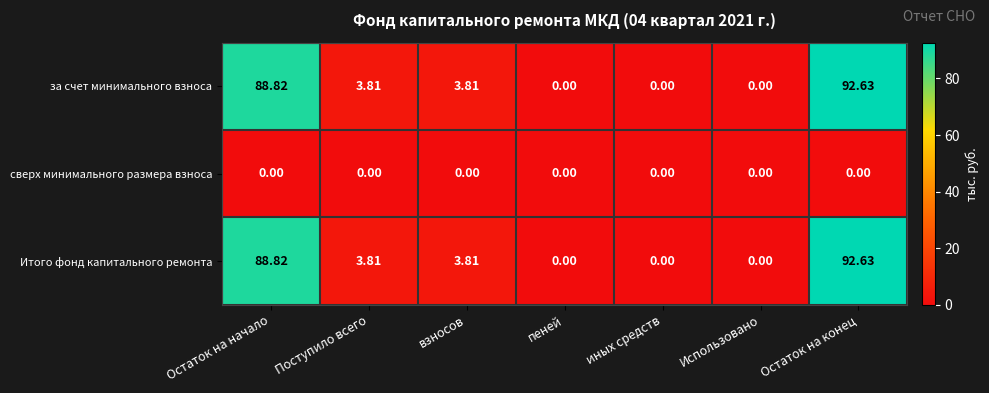

At which label does Итого фонд капитального ремонта first exceed 3?

Остаток на начало